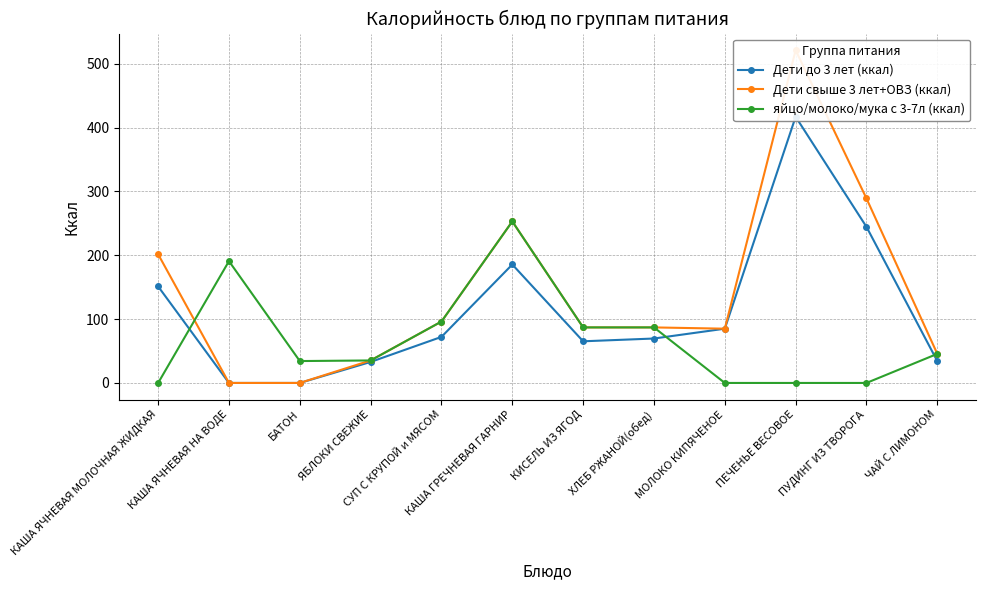

How many intersections are there between яйцо/молоко/мука с 3-7л (ккал) and Дети свыше 3 лет+ОВЗ (ккал)?

1